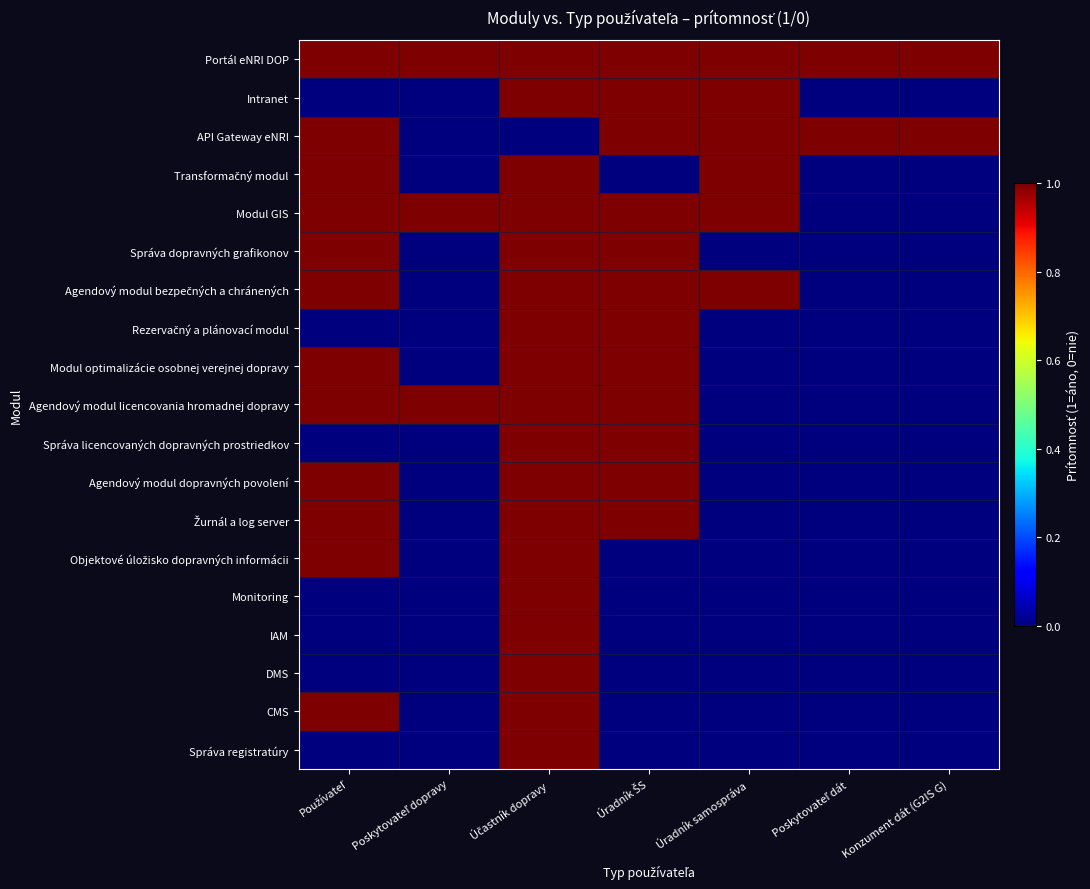

At which category does the chart reach its peak across all series?

Používateľ